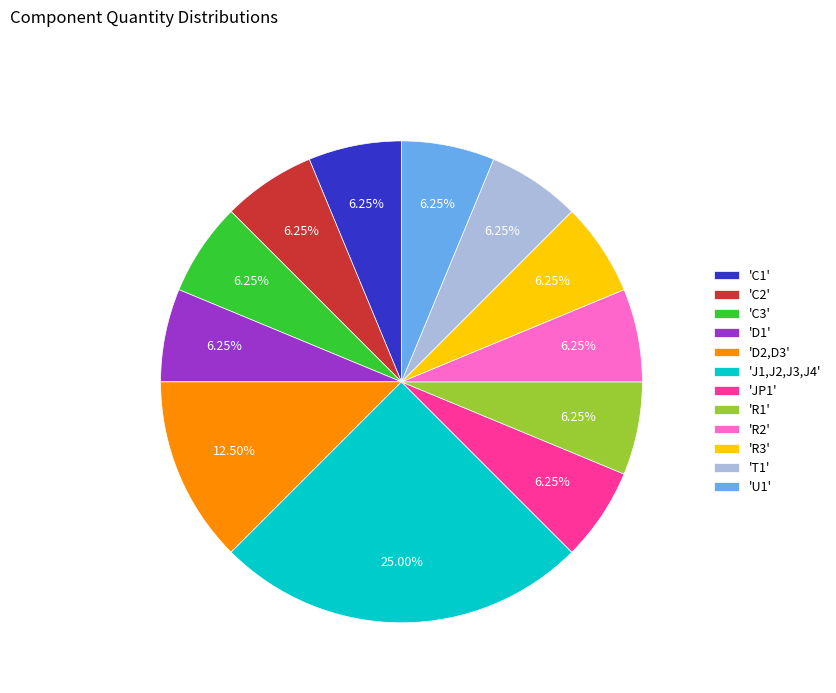

Combined, do 'D1' and 'C2' account for over 50%?

No